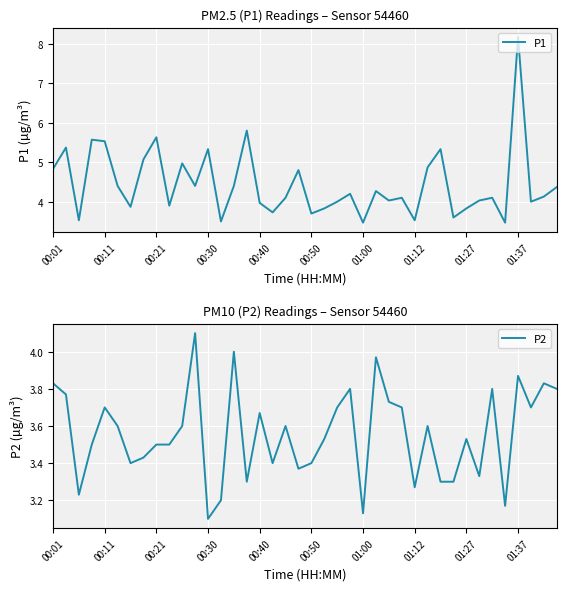

The value of P1 at 01:27 is 1.7. True or false?

False